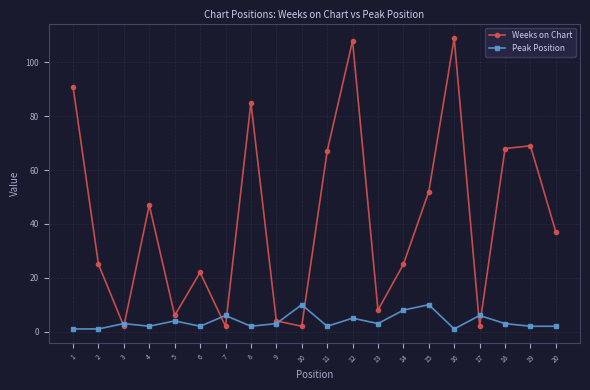

Which series has the largest total across all categories?

Weeks on Chart